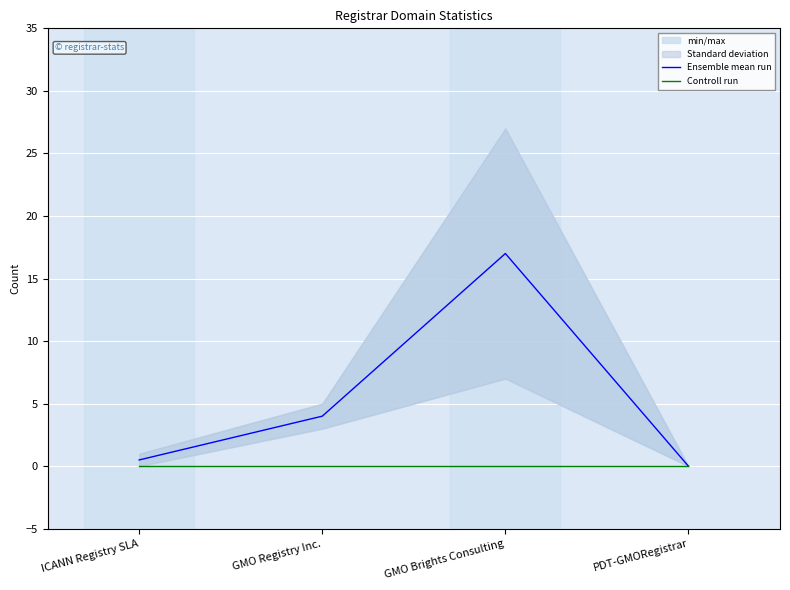

How many interior local peaks does the Ensemble mean run series have?

1